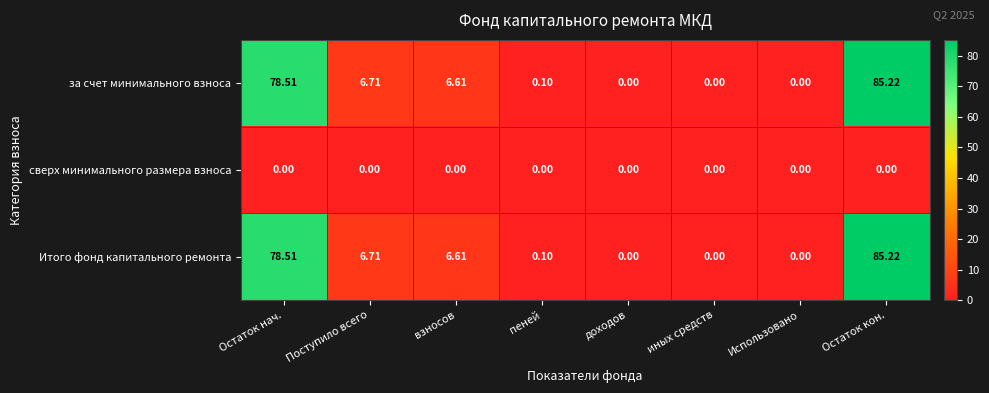

At which label does Итого фонд капитального ремонта first exceed 6?

Остаток нач.